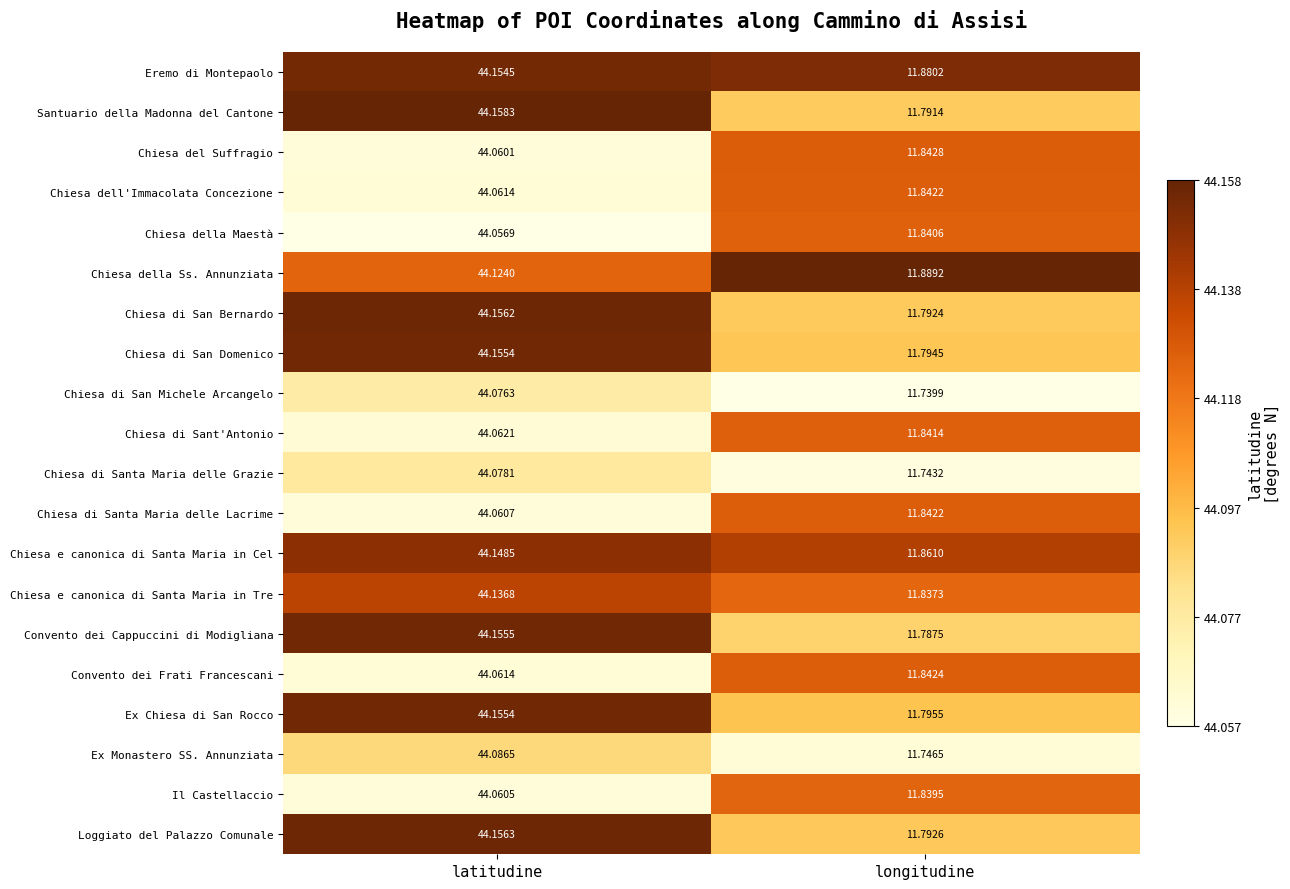

What is the greatest value displayed?

44.2